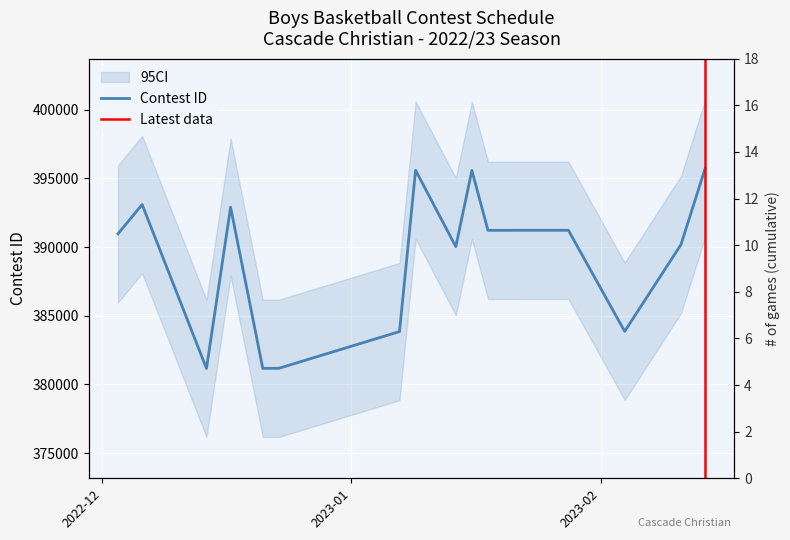

What is the label of the 5th point from the right?

1/18/23